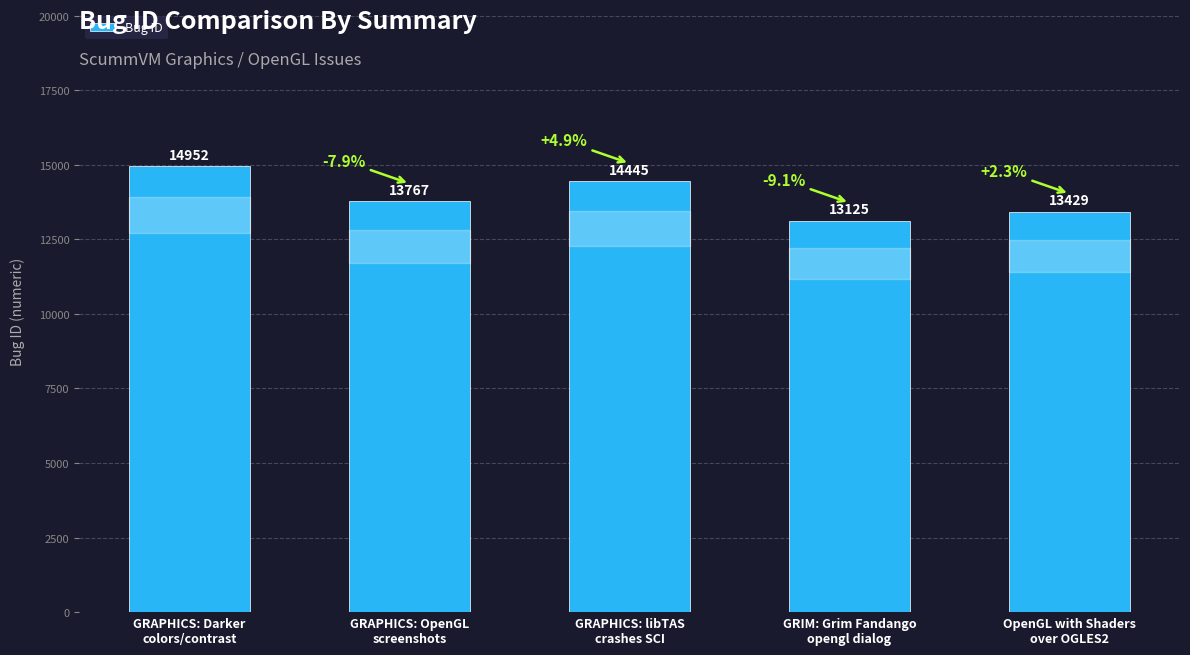

Which has a higher value, GRAPHICS: OpenGL
screenshots or GRAPHICS: Darker
colors/contrast?

GRAPHICS: Darker
colors/contrast